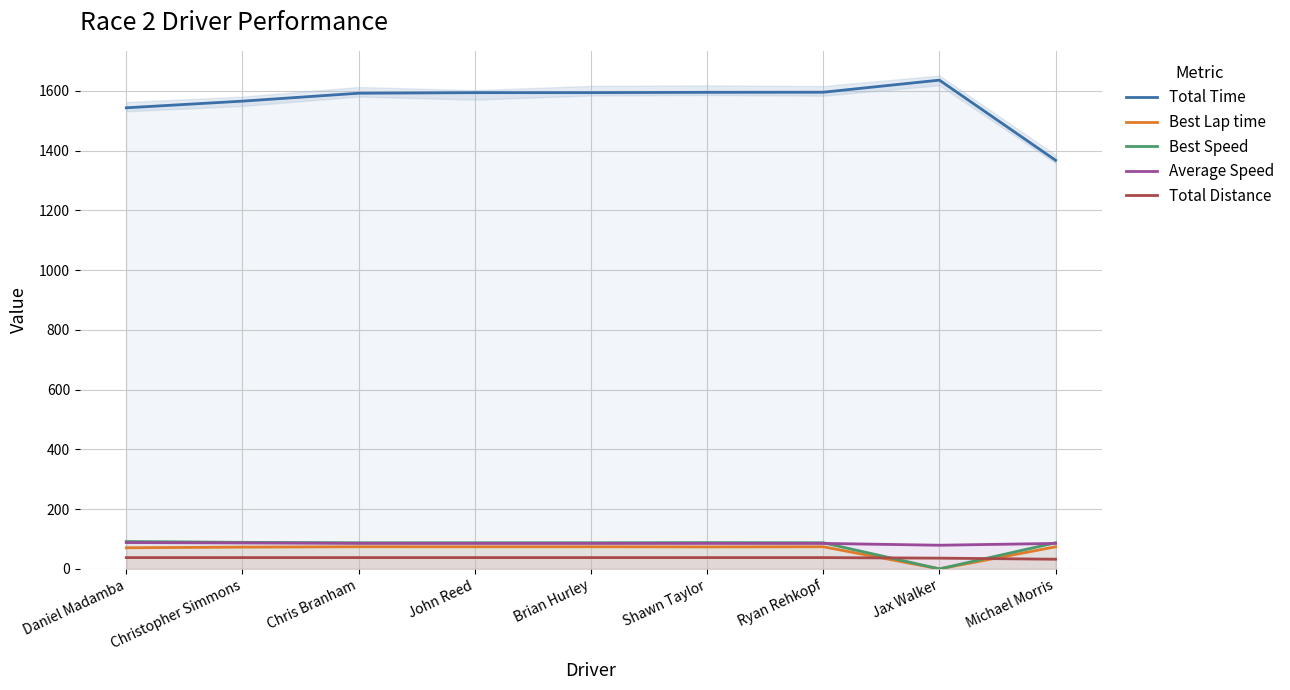

What is the difference between the highest and lowest values at Shawn Taylor?

1557.3